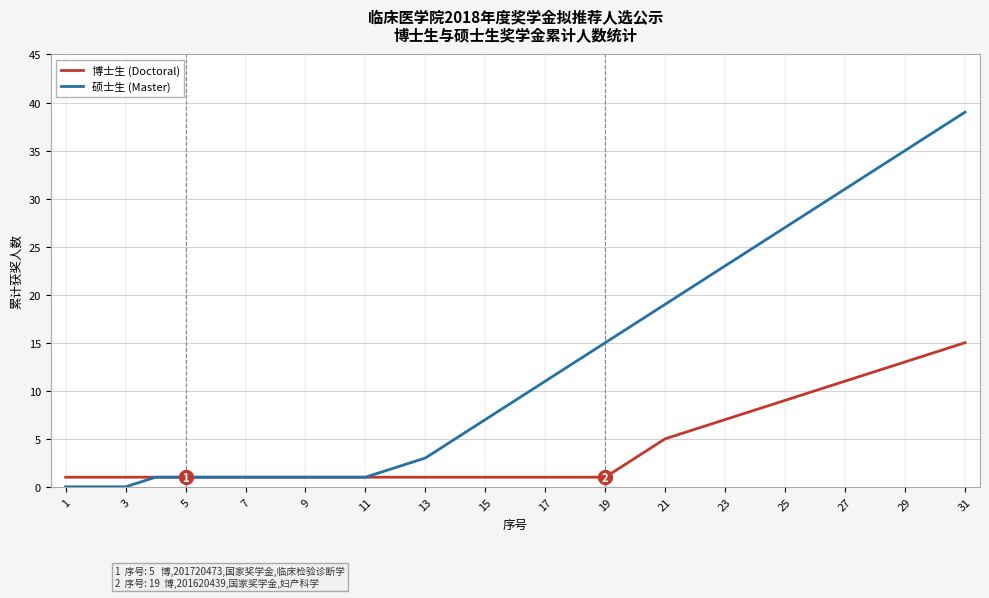

Which series has the largest total across all categories?

硕士生 (Master)